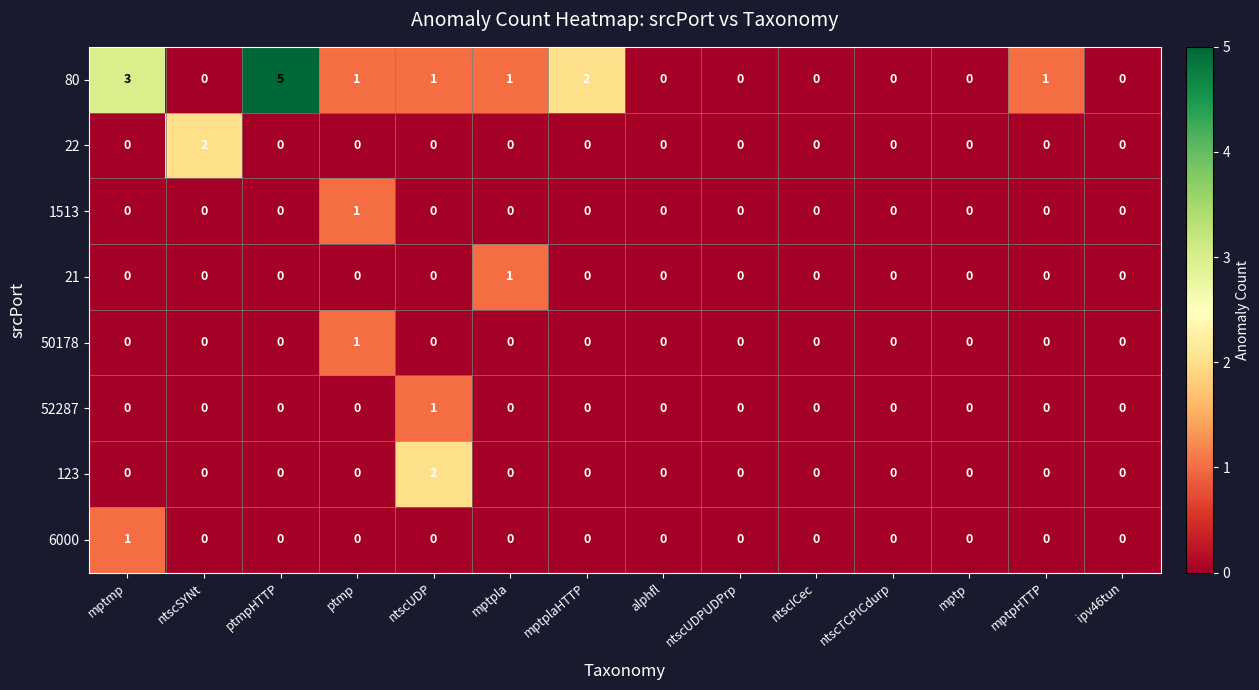

Which series has the largest total across all categories?

80